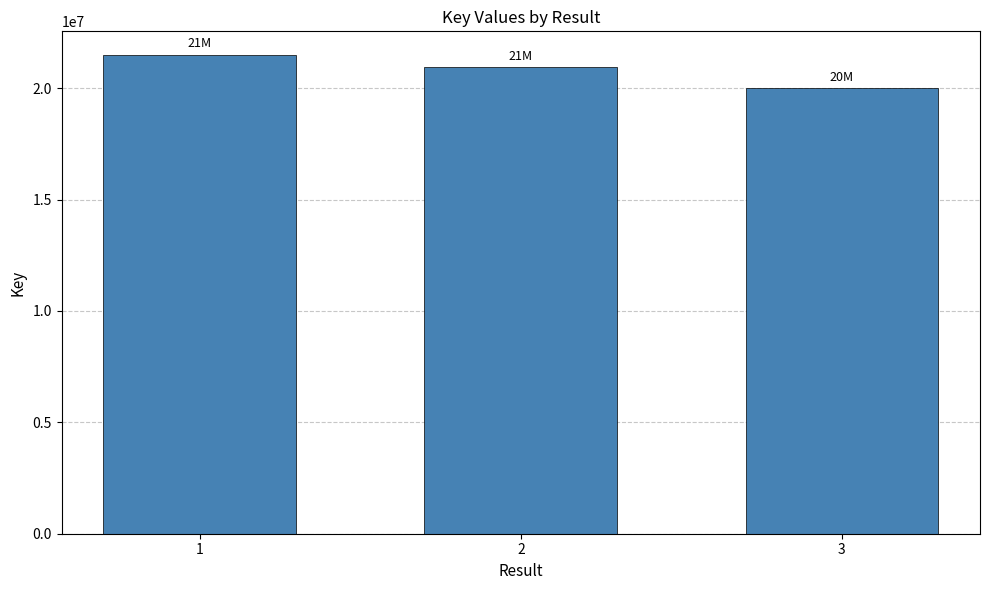

List the labels in order of value, smallest first.

3, 2, 1